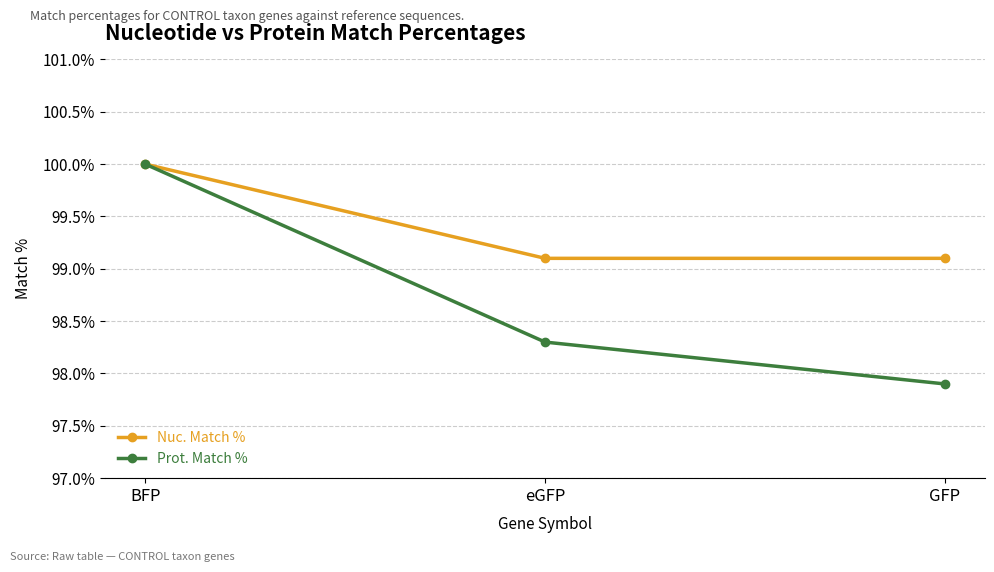

Count the number of data series in this chart.

2